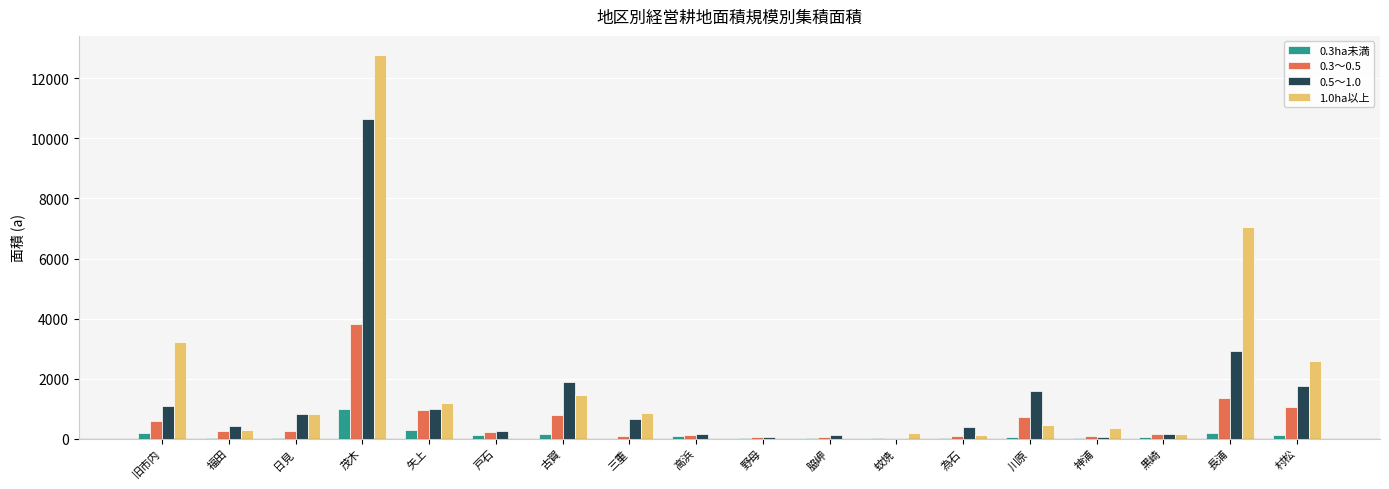

True or false: 0.5～1.0 has a value of 1573 at 川原.

True